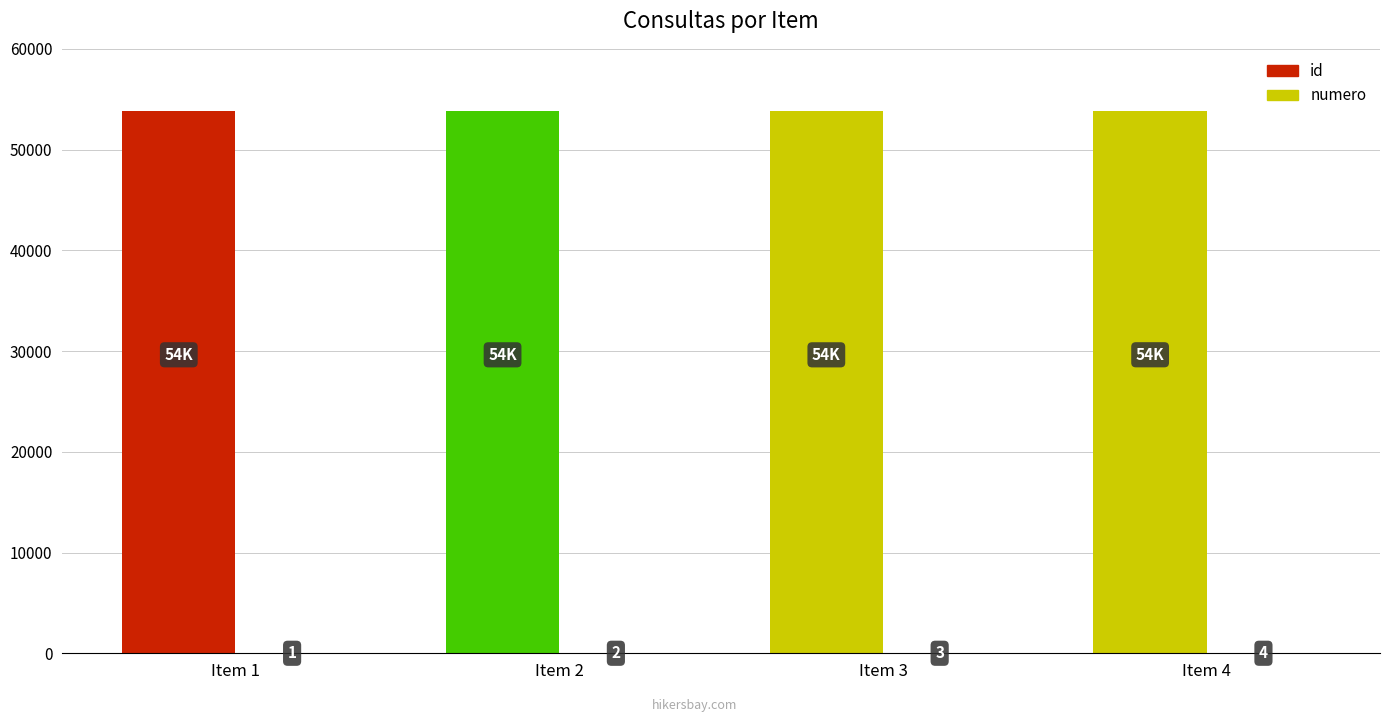

What is the total value across all series at Item 4?

53880